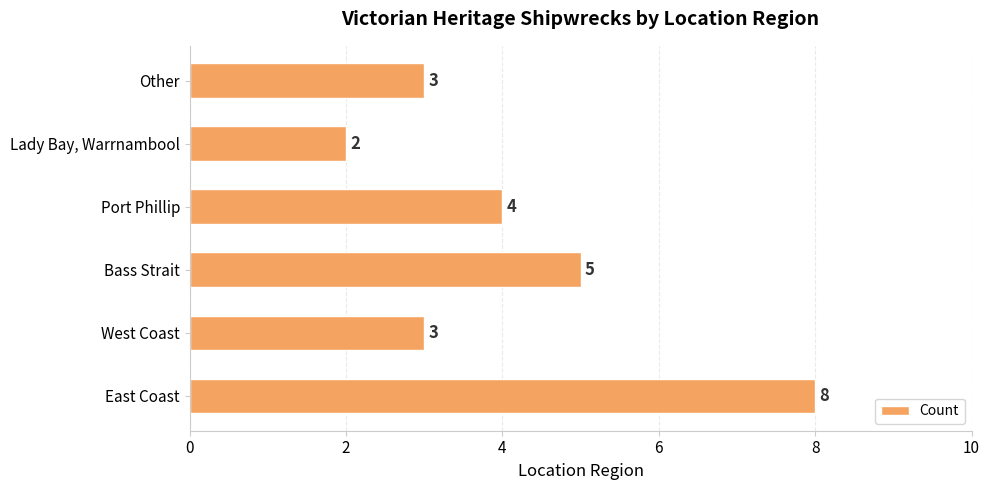

What is the ratio of the value at Port Phillip to the value at Other?

1.3